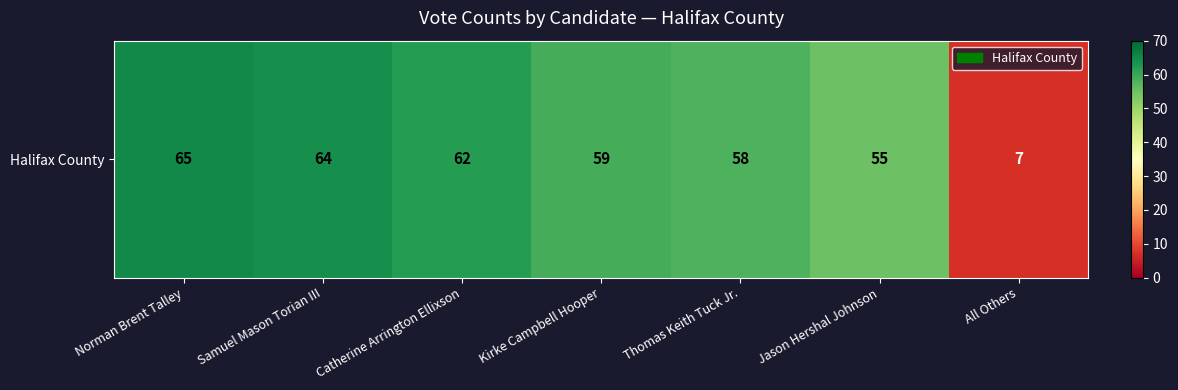

Reading left to right, what are all the values shown in this chart?

65	64	62	59	58	55	7